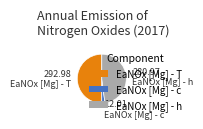

Approximately how many times larger is the value at EaNOx [Mg] - h compared to EaNOx [Mg] - T?

1.0